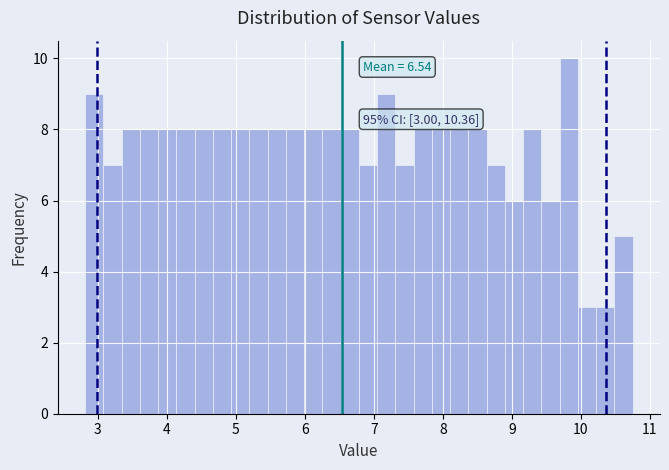

Around what value on the x-axis is the tallest bar? Give the approximate position of its centre, as read against the axis.

9.8